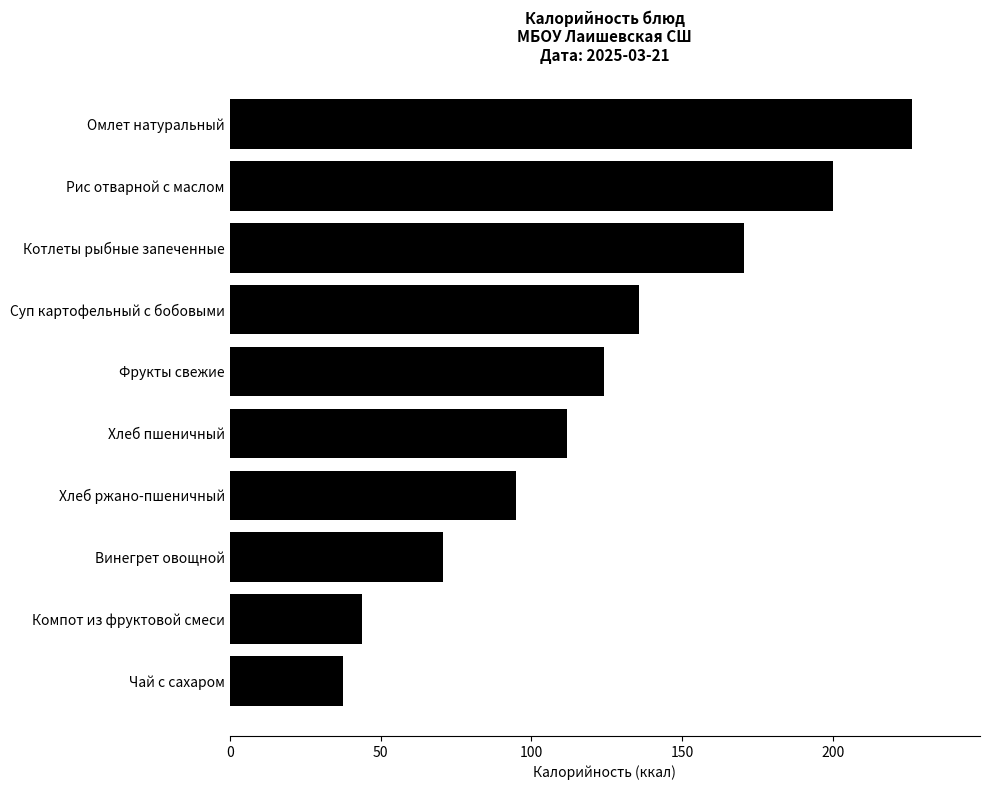

What is the minimum value shown in the chart?

37.5